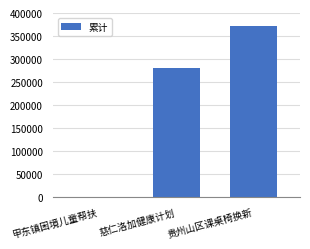

What is the ratio of the value at 慈仁洛加健康计划 to the value at 贵州山区课桌椅换新?

0.8